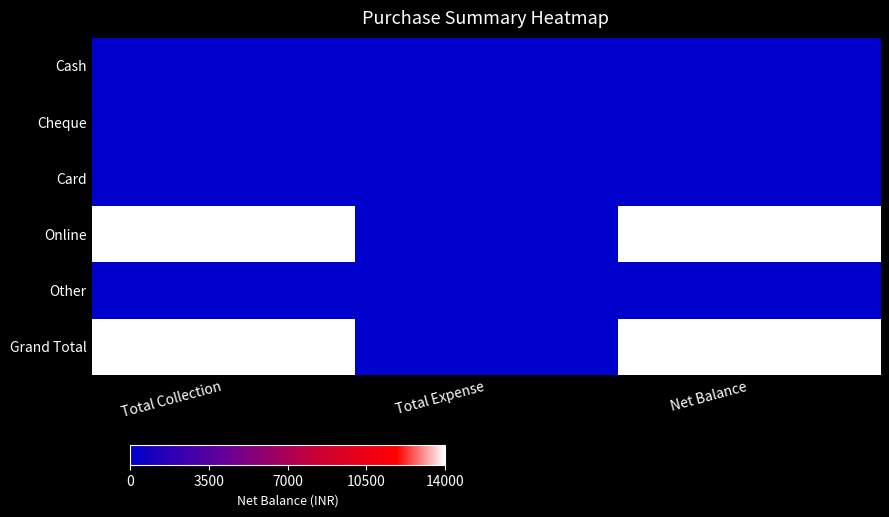

How many series are shown in this chart?

6